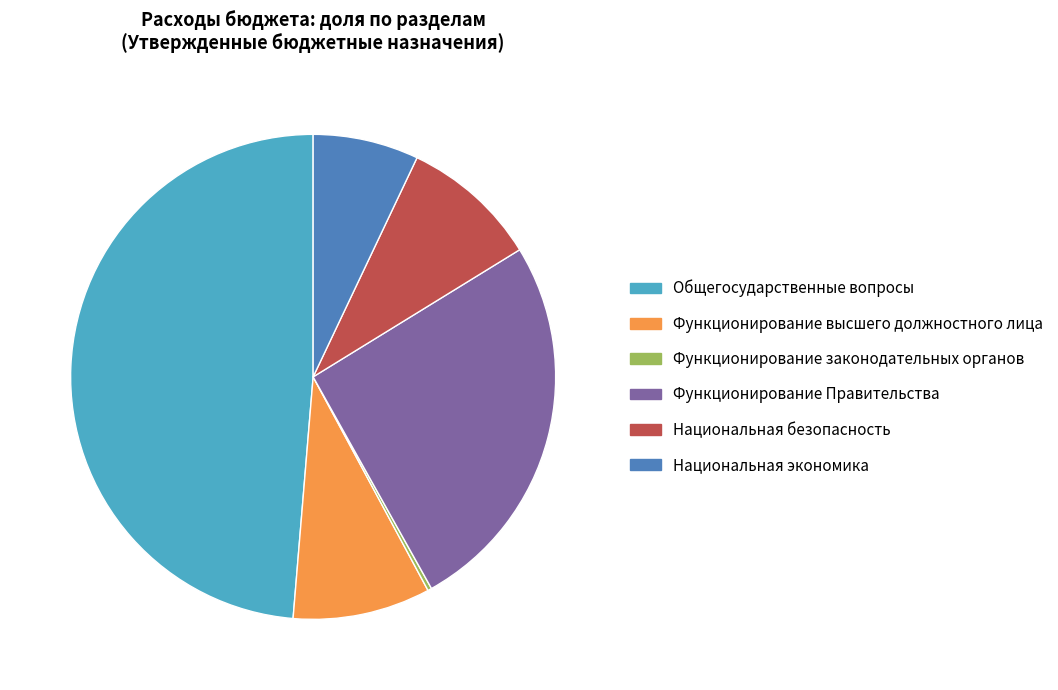

Does any single category account for the majority?

No